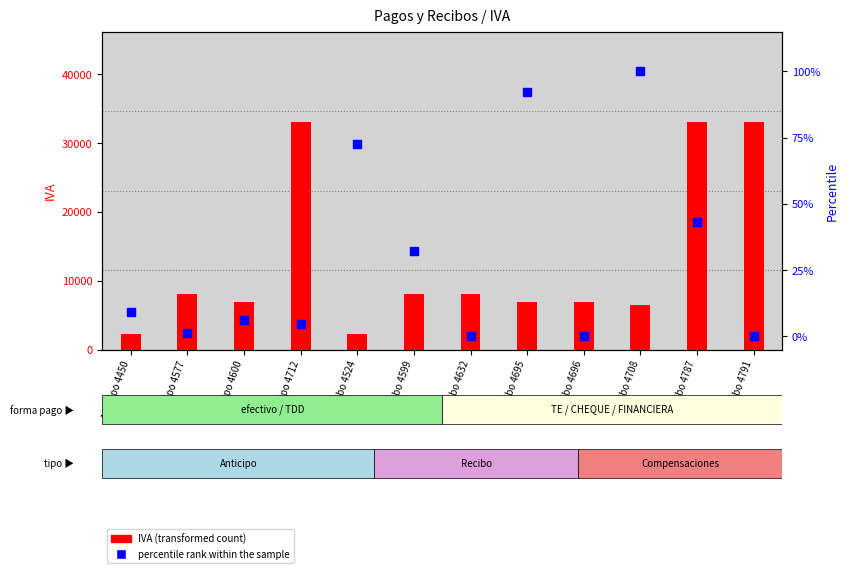

Which series has the largest total across all categories?

IVA (transformed count)